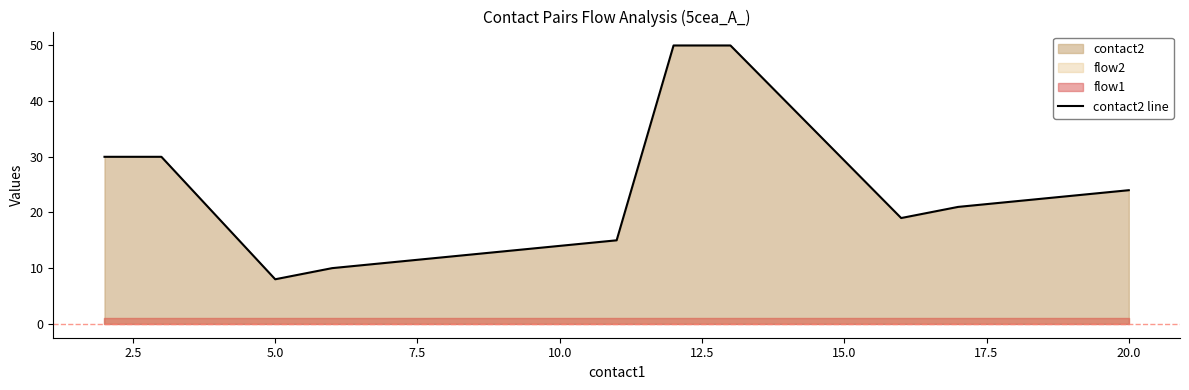

How many lines are shown in the chart?

1